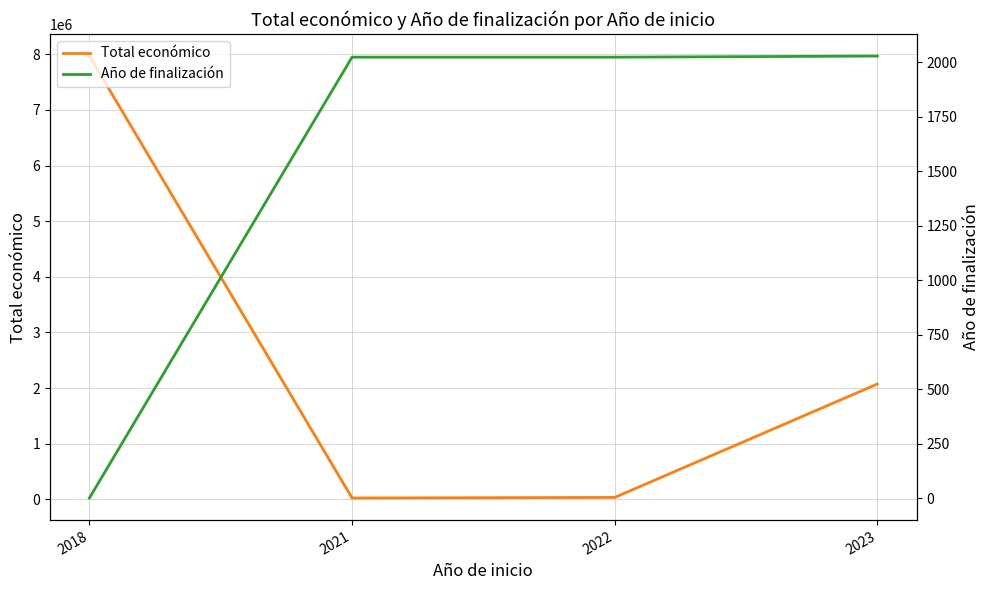

The Total económico series shows 34979 at 2022. True or false?

True